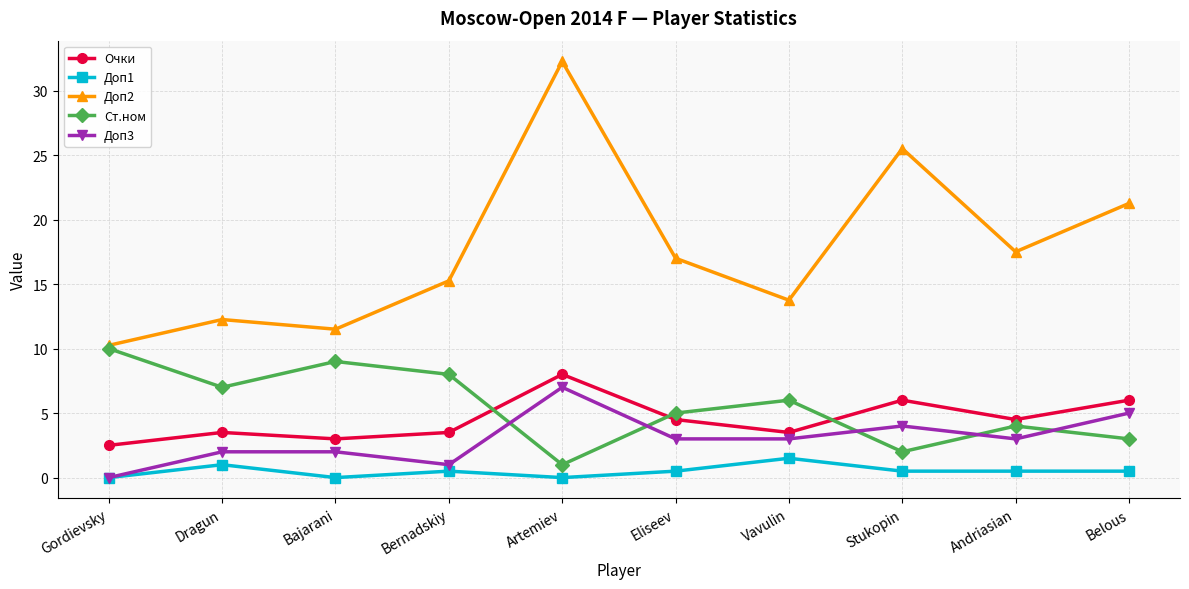

How many interior local valleys does the Ст.ном series have?

3